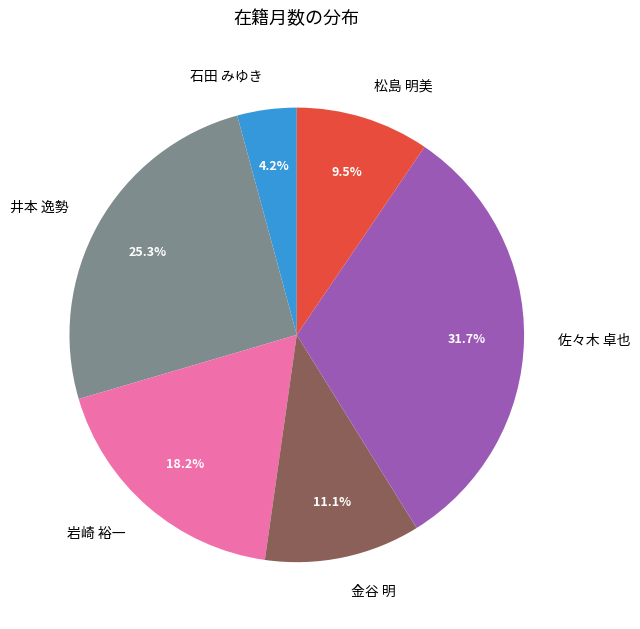

Does 佐々木 卓也 represent more than half of the total?

No